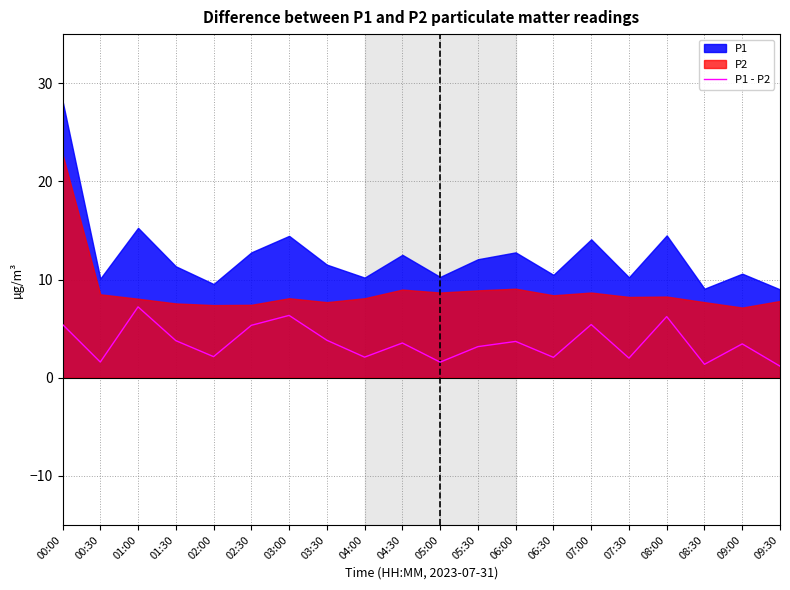

Where does the data first go above 3?

00:00